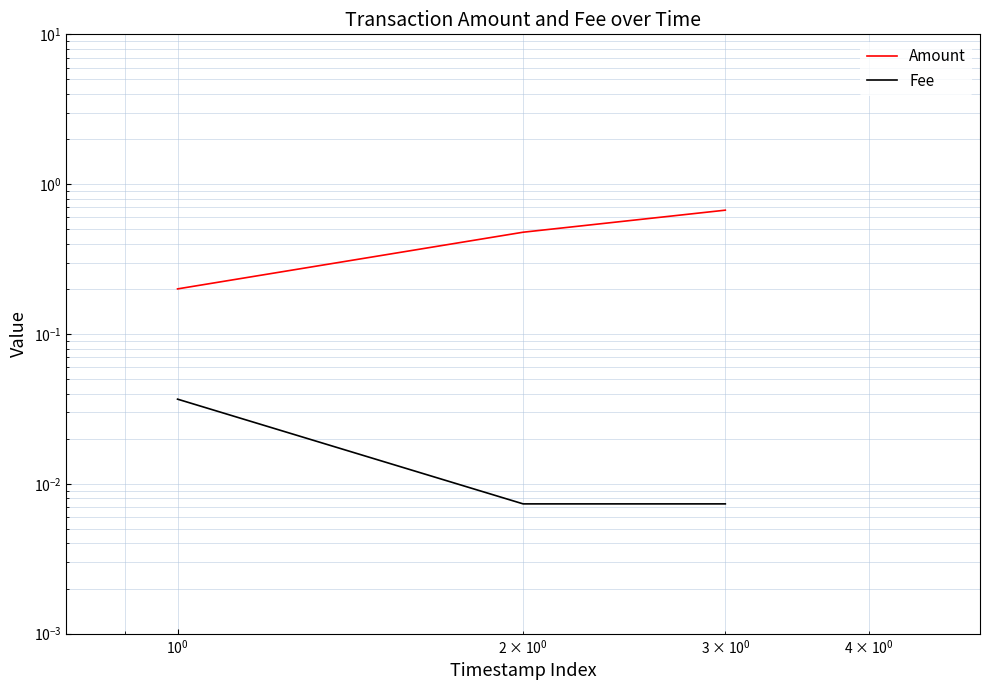

True or false: Amount has a value of 0.8 at $\mathdefault{10^{-1}}$.

False